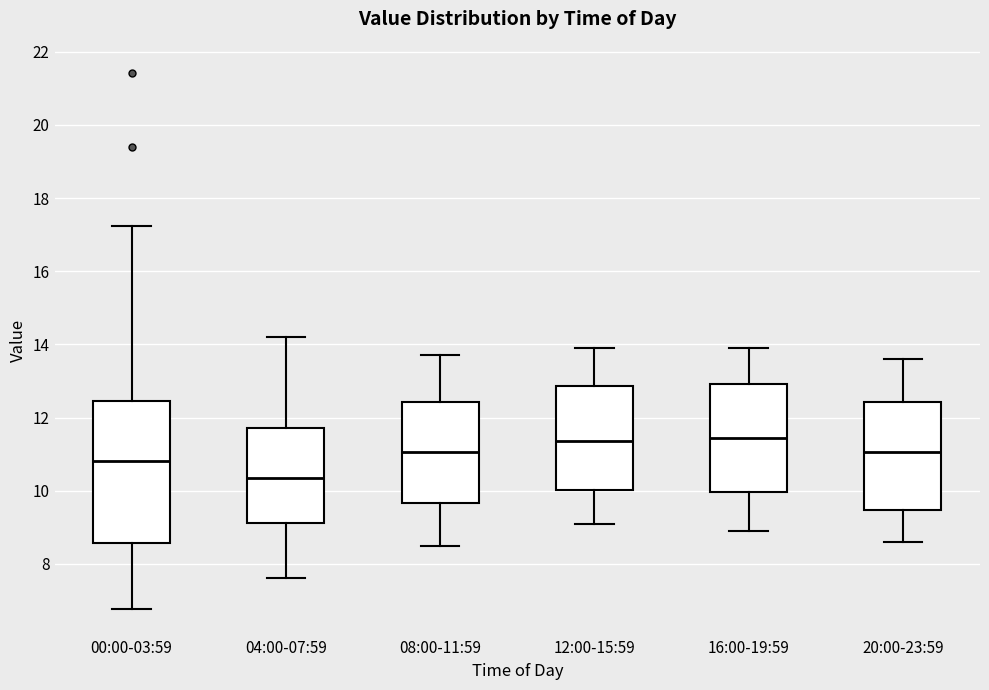

Reading left to right, transcribe this box plot: for each box, give where its median line is, the range the box spans, and where its two whiskers end, as read against the y-axis. The values are not printed on the chart, so give them approximately, as read against the axis.

00:00-03:59: median 10.8, box 8.6 to 12.4, whiskers 6.8 to 17.2
04:00-07:59: median 10.4, box 9.2 to 11.8, whiskers 7.6 to 14.2
08:00-11:59: median 11.0, box 9.6 to 12.4, whiskers 8.6 to 13.8
12:00-15:59: median 11.4, box 10.0 to 12.8, whiskers 9.2 to 14.0
16:00-19:59: median 11.4, box 10.0 to 13.0, whiskers 9.0 to 14.0
20:00-23:59: median 11.0, box 9.4 to 12.4, whiskers 8.6 to 13.6